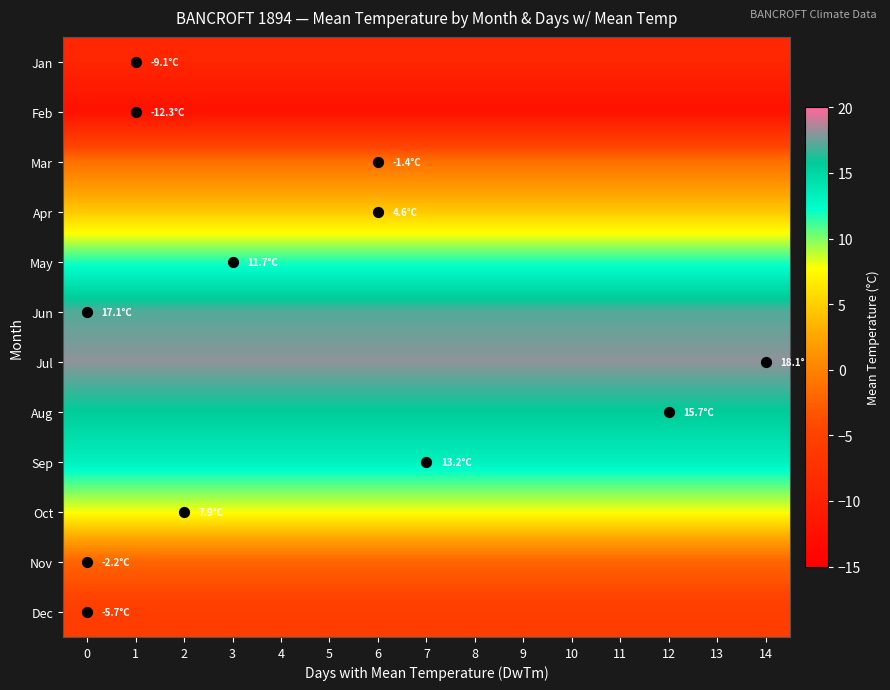

At how many categories does at least one series exceed 16?

15